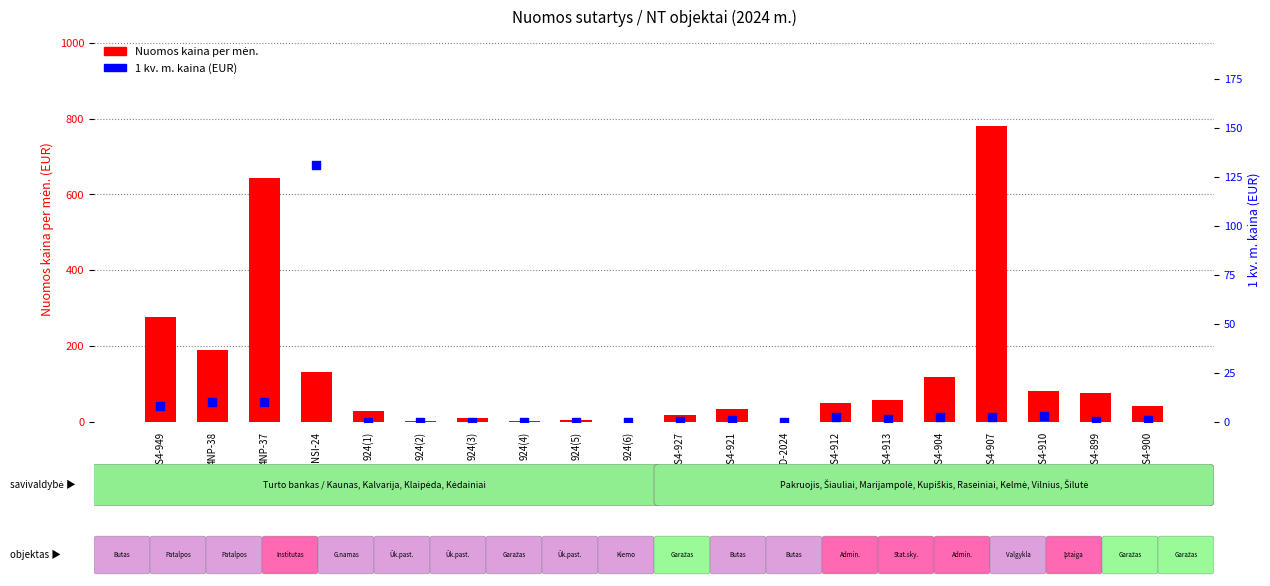

Which series has the largest total across all categories?

Nuomos kaina per mėn.